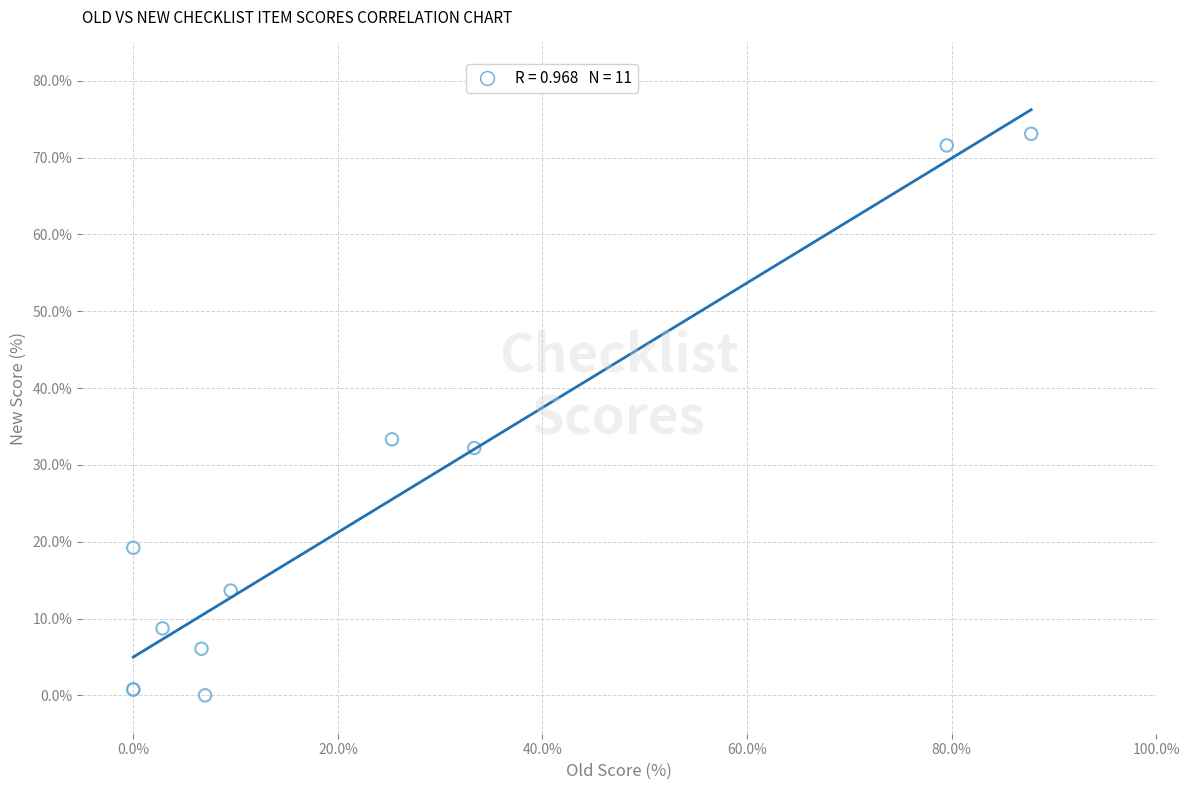

What Y value in the scatter plot is closest to 36?

33.3